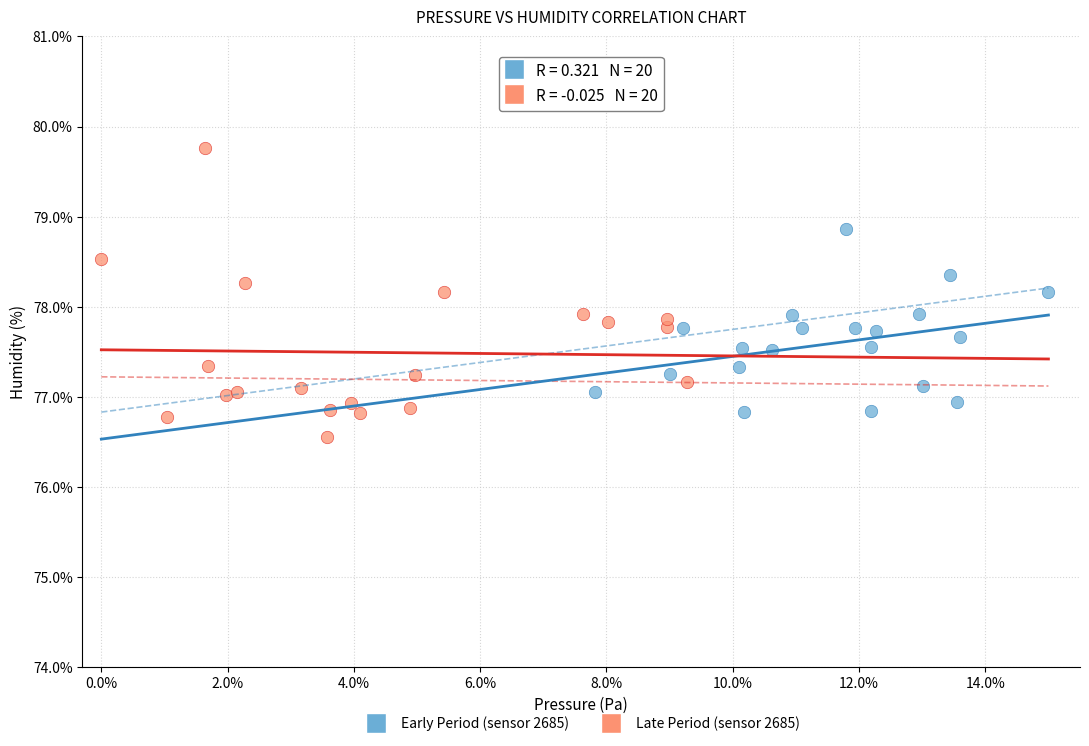

What are all the series names shown in the legend?

Early Period (sensor 2685), Late Period (sensor 2685)